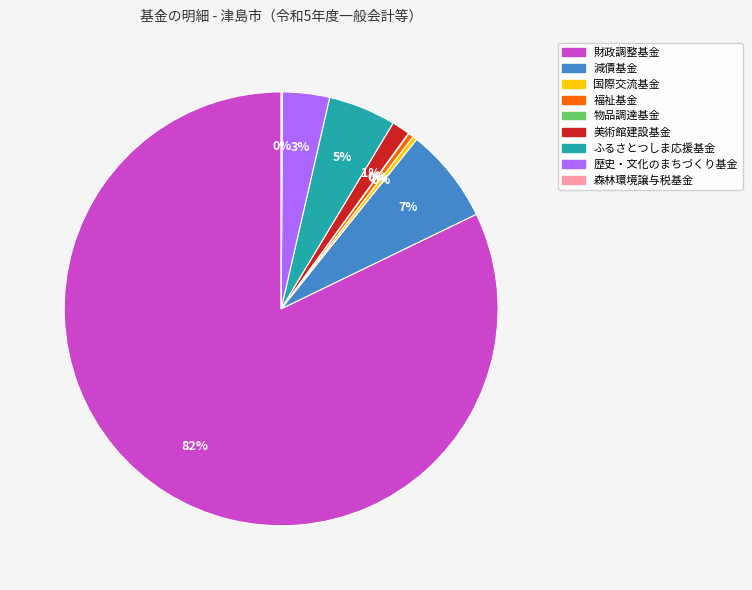

To the nearest percent, what is the combined percentage of 美術館建設基金 and 減債基金?

8%